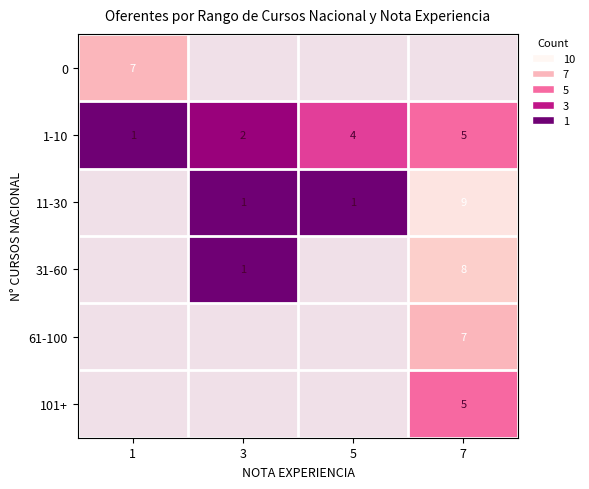

Between 5 and 7, which is larger?

7